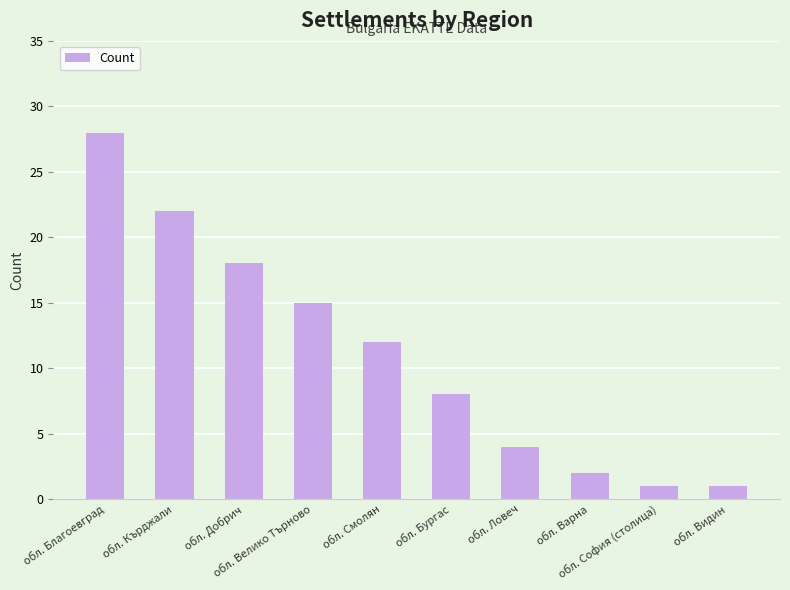

Does the chart contain stacked bars?

No